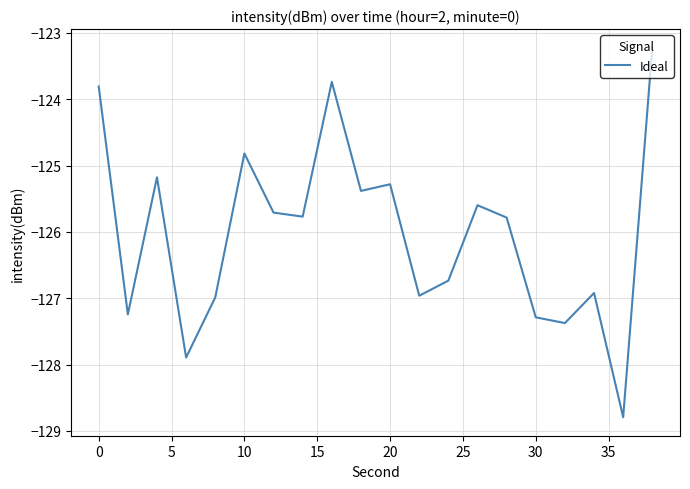

What is the difference between the maximum and minimum values?

5.6